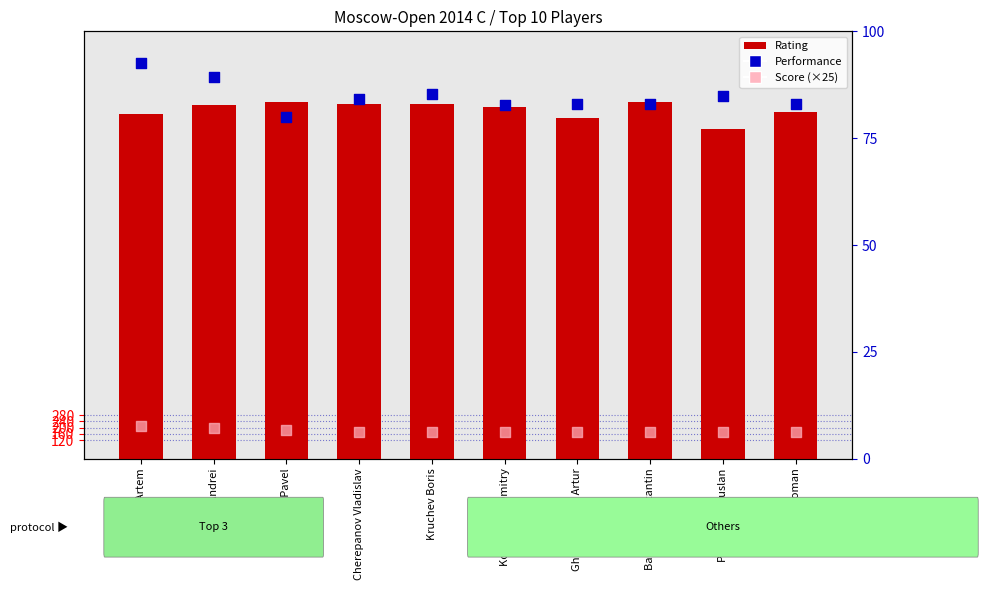

Is the value of Rating at Kruchev Boris greater than the value of Score (×25) at Toropov Pavel?

Yes